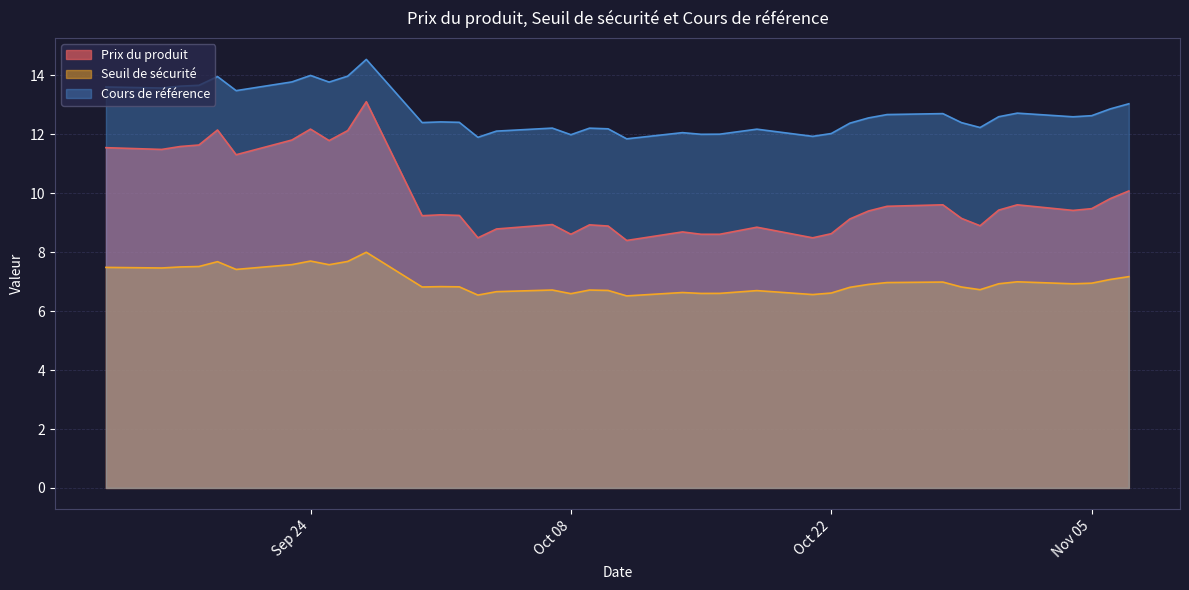

List the series in order of their peak value, highest first.

Cours de référence, Prix du produit, Seuil de sécurité